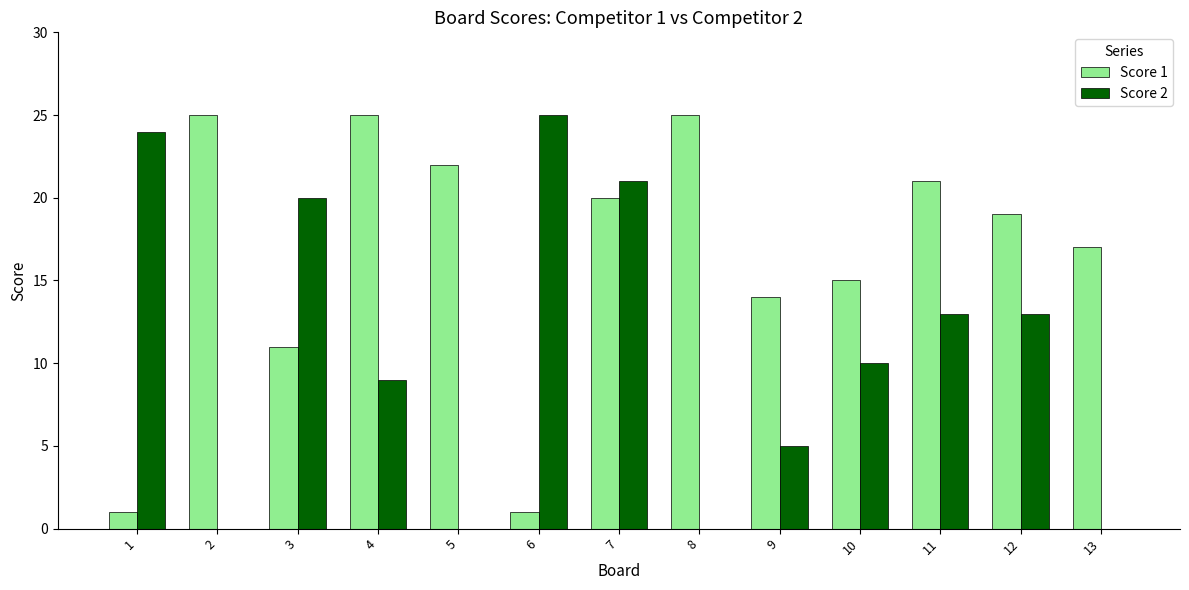

What is the spread (max minus min) of values at 2?

25